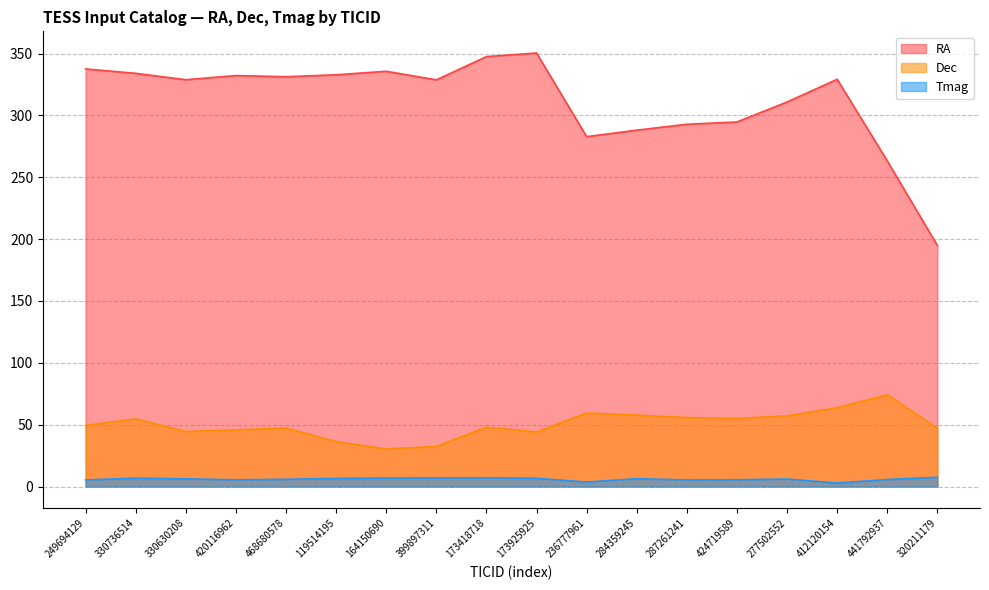

What is the difference between the RA values at 173418718 and 399897311?

18.8